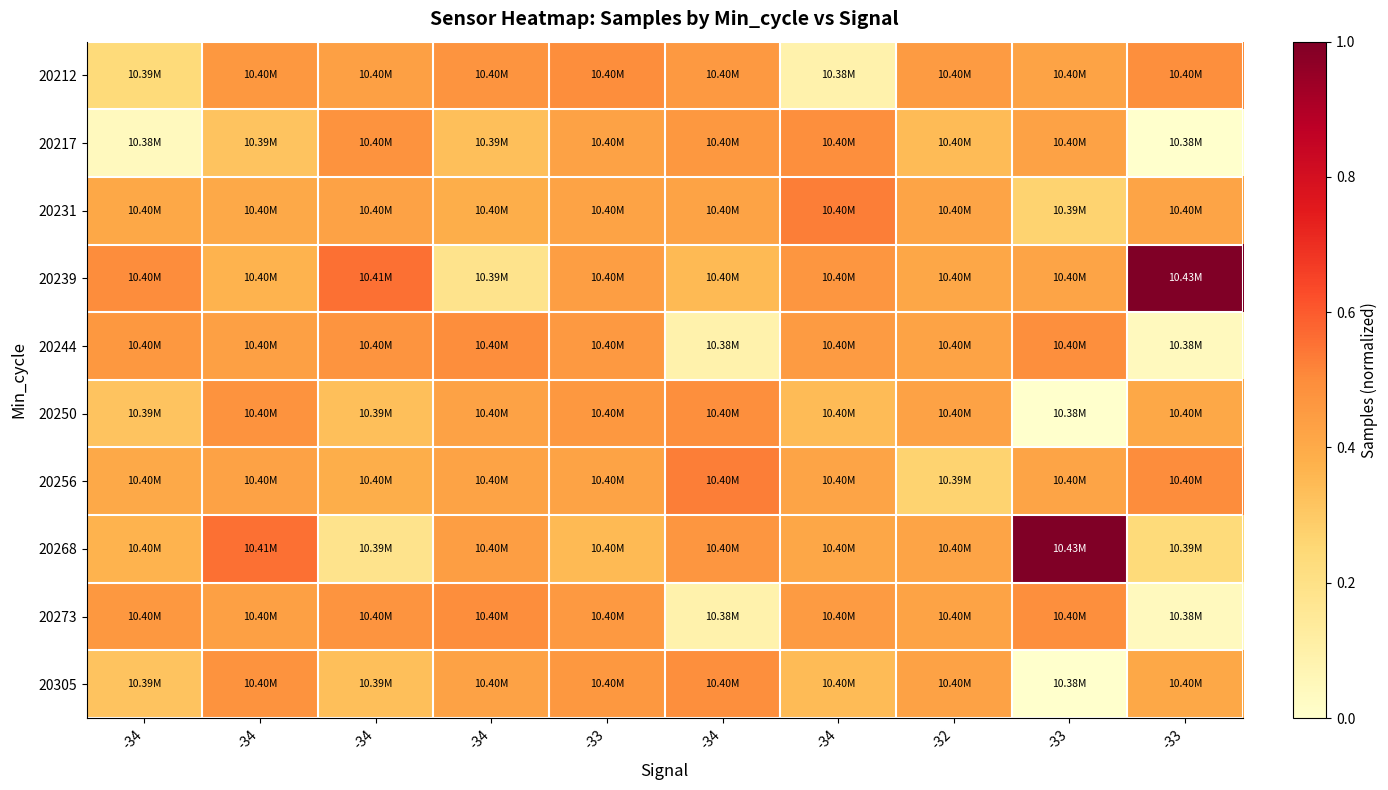

At which category is the sum across all series the highest?

-33